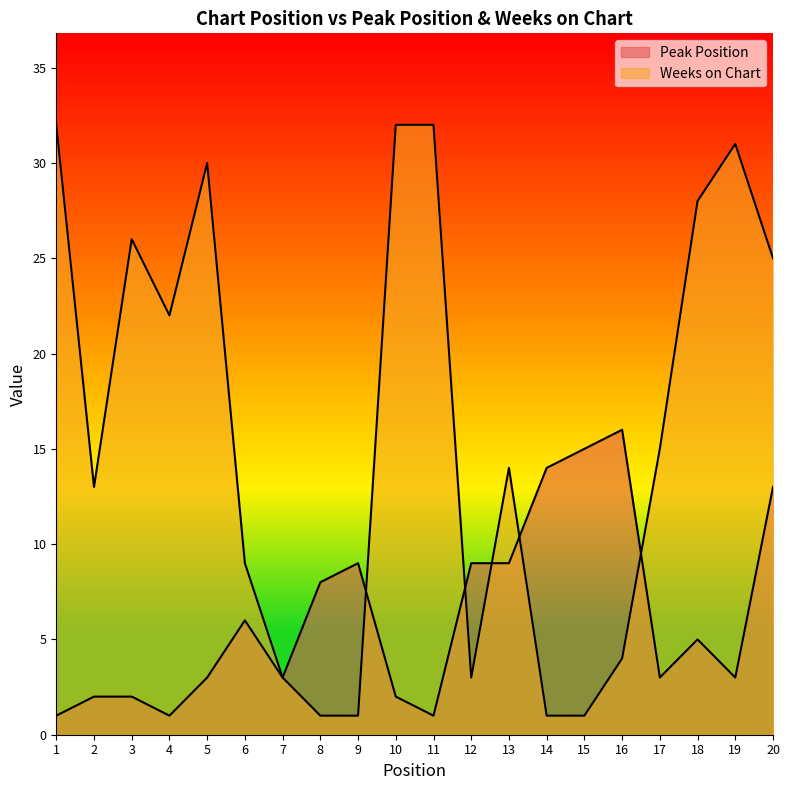

Which series has the widest spread of values?

Weeks on Chart